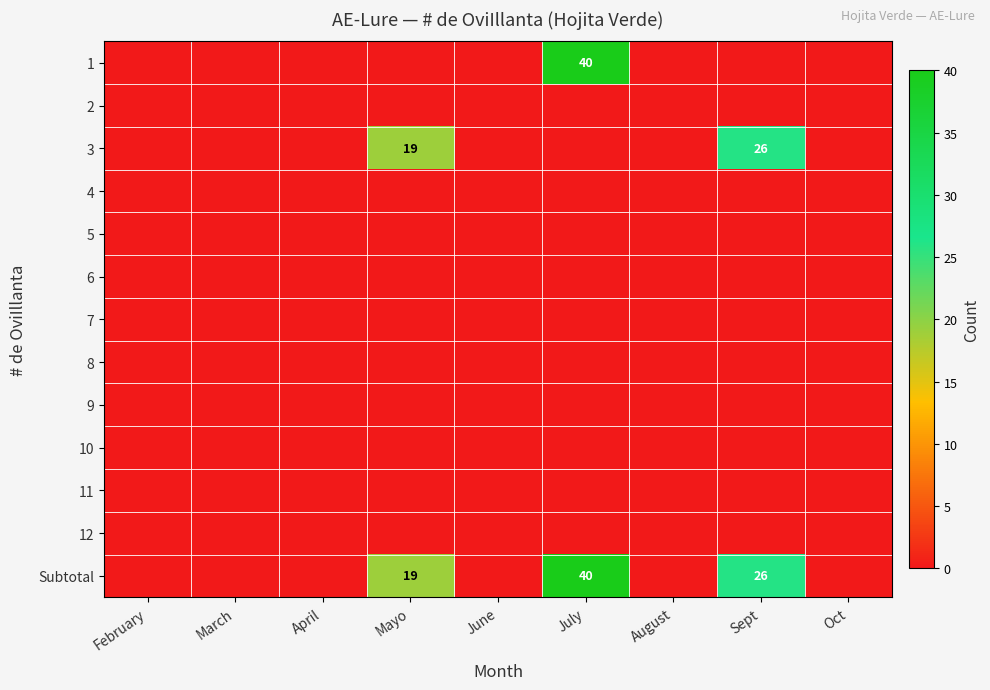

Between July and Sept, which is larger?

July